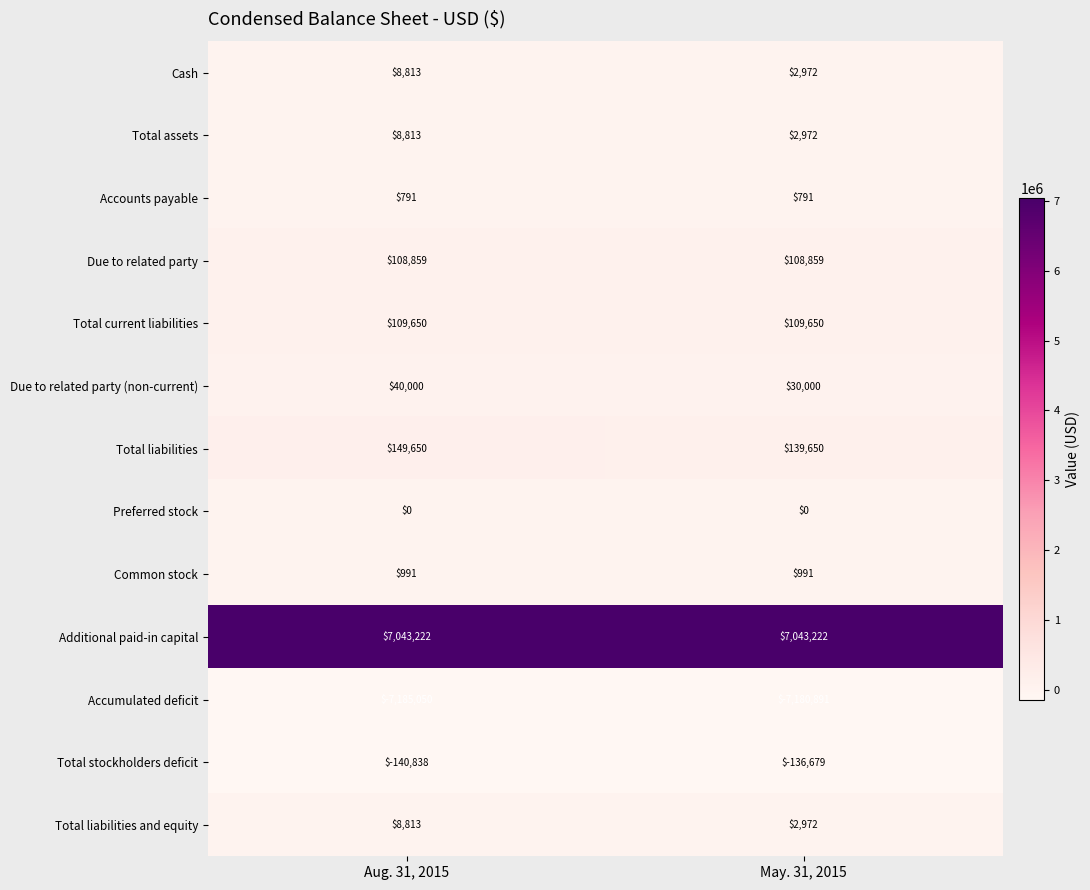

Reading right to left, list all the values displayed in this chart.

Cash: May. 31, 2015=2972	Aug. 31, 2015=8813
Total assets: May. 31, 2015=2972	Aug. 31, 2015=8813
Accounts payable: May. 31, 2015=791	Aug. 31, 2015=791
Due to related party: May. 31, 2015=108859	Aug. 31, 2015=108859
Total current liabilities: May. 31, 2015=109650	Aug. 31, 2015=109650
Due to related party (non-current): May. 31, 2015=30000	Aug. 31, 2015=40000
Total liabilities: May. 31, 2015=139650	Aug. 31, 2015=149650
Preferred stock: May. 31, 2015=0	Aug. 31, 2015=0
Common stock: May. 31, 2015=991	Aug. 31, 2015=991
Additional paid-in capital: May. 31, 2015=7043222	Aug. 31, 2015=7043222
Accumulated deficit: May. 31, 2015=-7180891	Aug. 31, 2015=-7185050
Total stockholders deficit: May. 31, 2015=-136679	Aug. 31, 2015=-140838
Total liabilities and equity: May. 31, 2015=2972	Aug. 31, 2015=8813